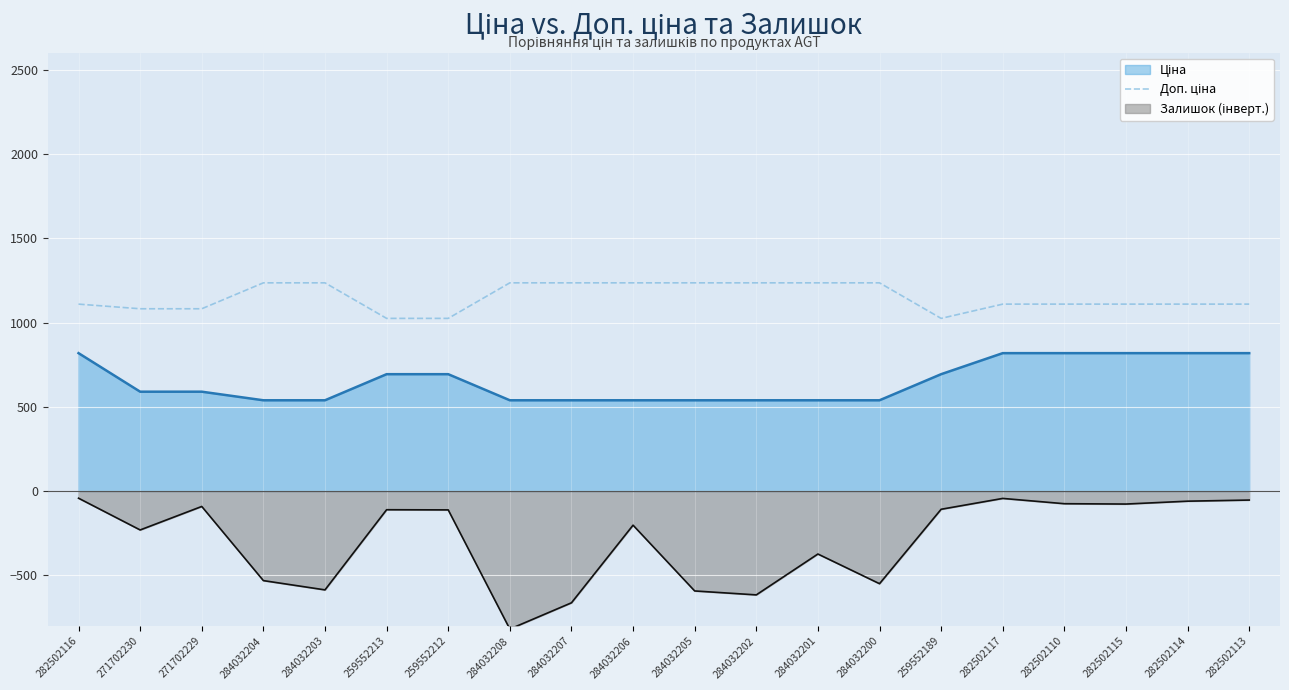

What position from the left is 284032200?

14